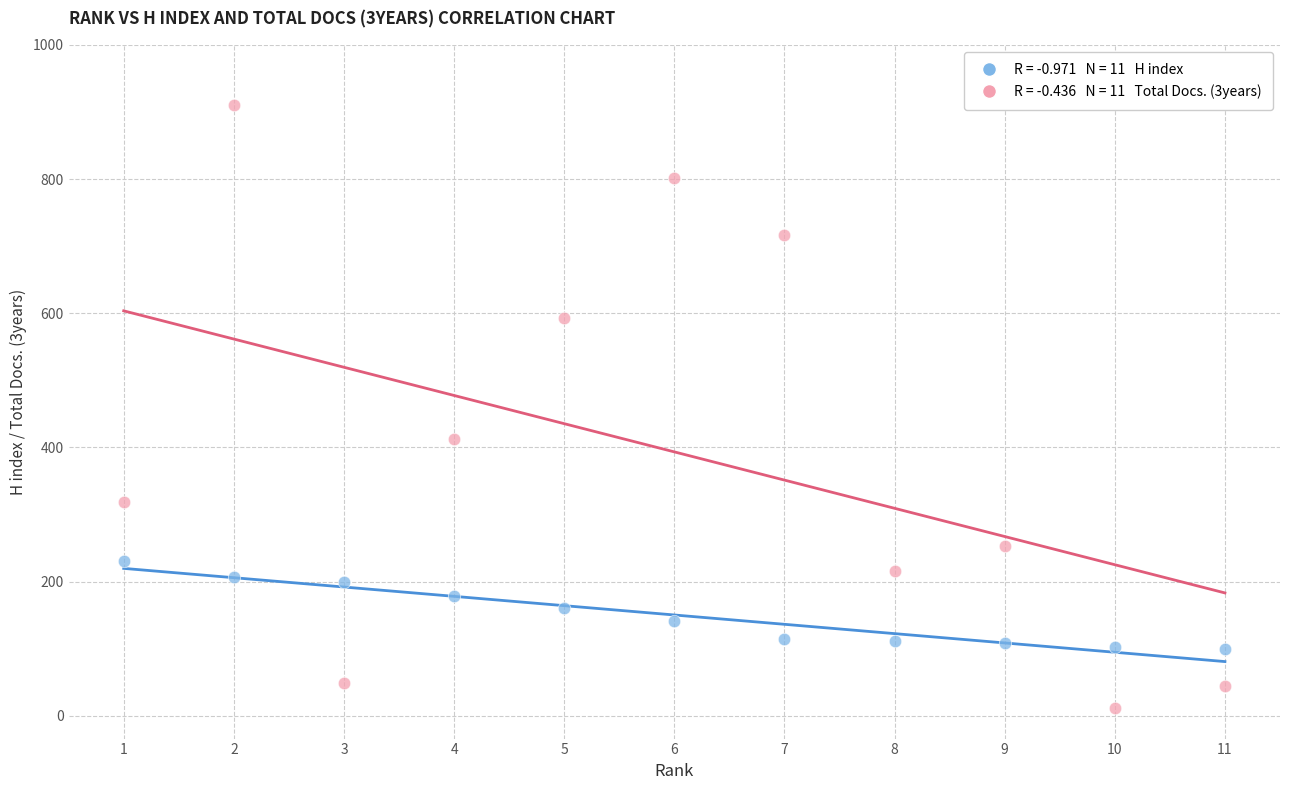

Across all series, what Y value is closest to 460?

413